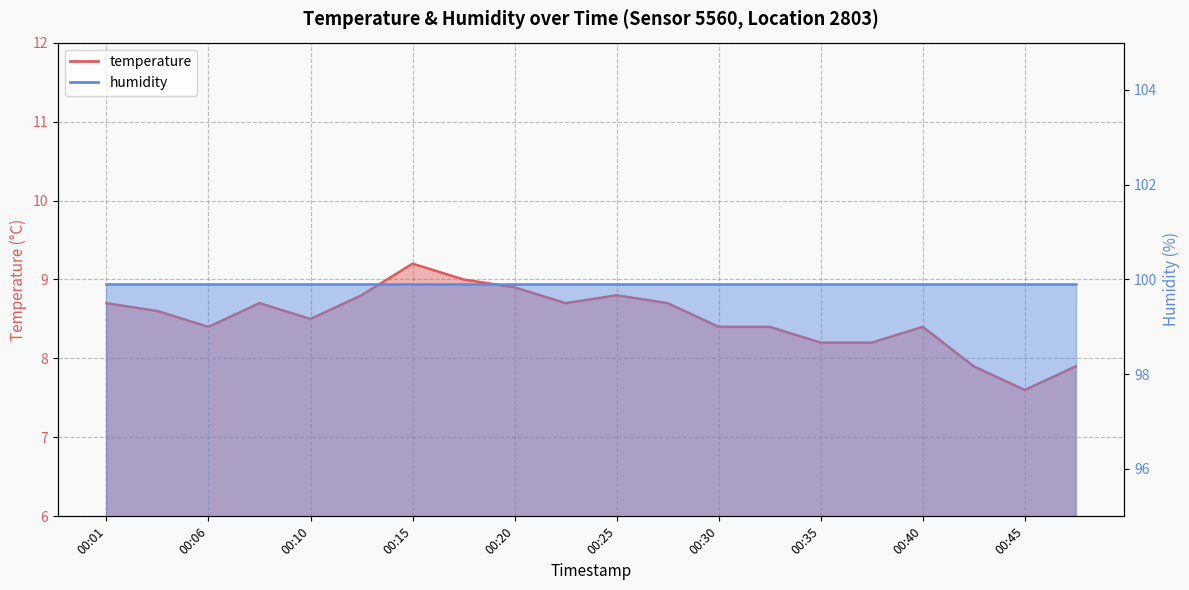

Read the value at 00:28.

8.7